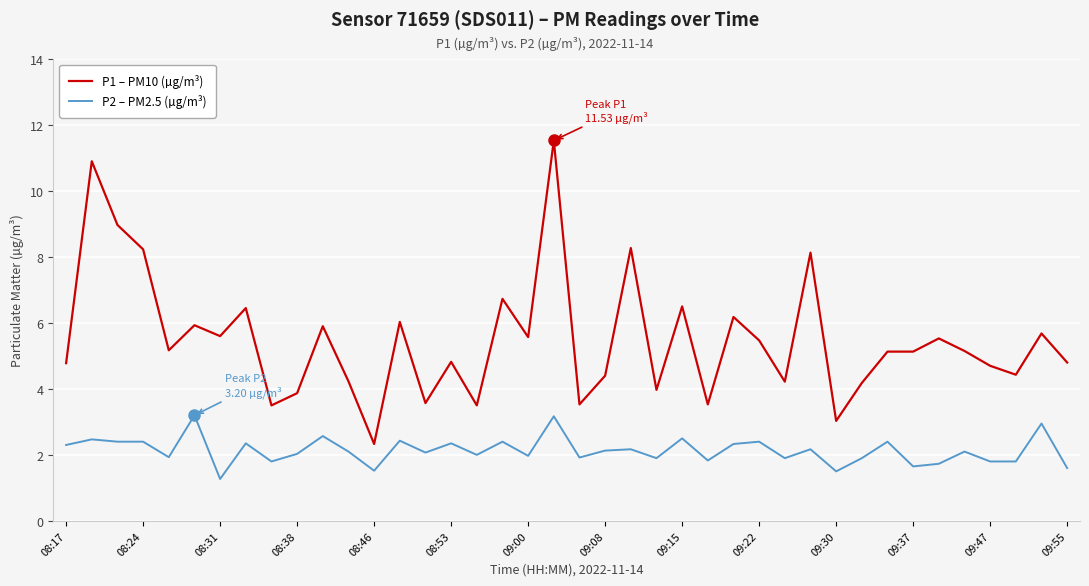

Rank the series by their average value, from lowest to highest.

P2 – PM2.5 (µg/m³), P1 – PM10 (µg/m³)